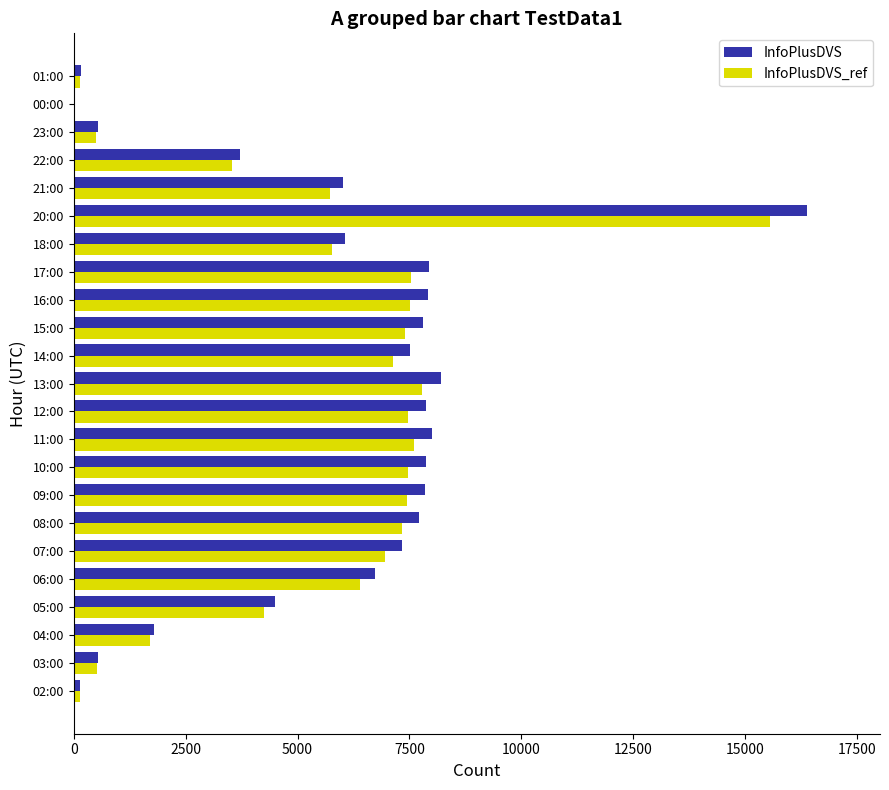

Is the value of InfoPlusDVS_ref at 03:00 greater than the value of InfoPlusDVS at 12:00?

No